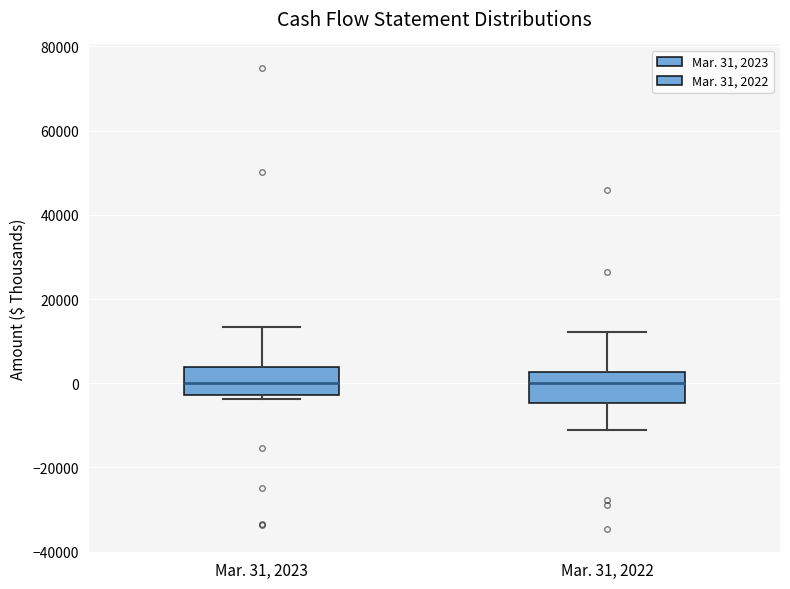

Reading left to right, transcribe this box plot: for each box, give where its median line is, the range the box spans, and where its two whiskers end, as read against the y-axis. The values are not printed on the chart, so give them approximately, as read against the axis.

Mar. 31, 2023: median 0, box -2000 to 4000, whiskers -4000 to 14000
Mar. 31, 2022: median 0, box -4000 to 2000, whiskers -12000 to 12000